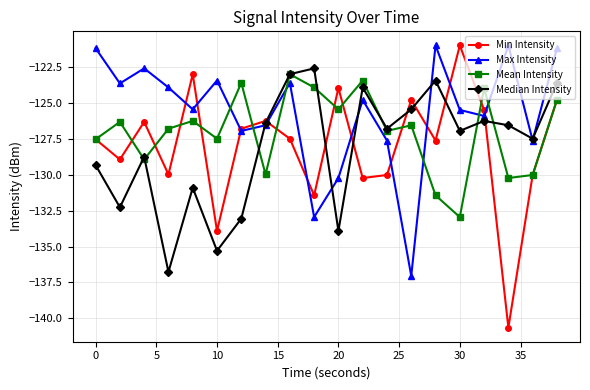

What is the smallest value displayed?

-140.6